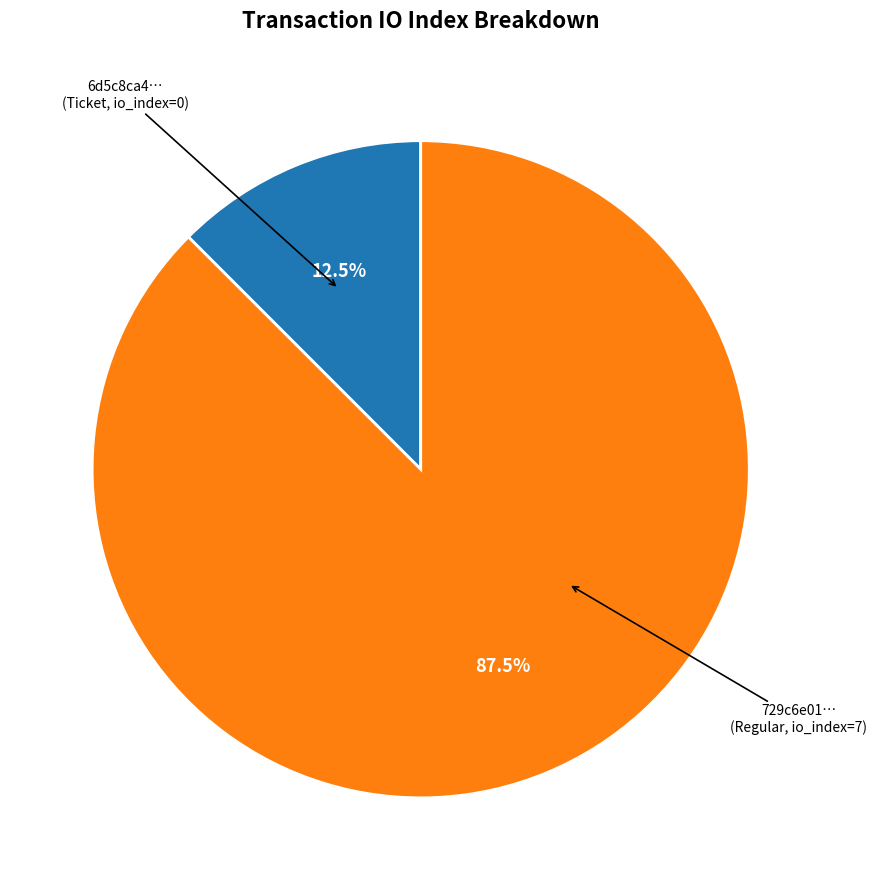

Is there a majority slice in this chart?

Yes